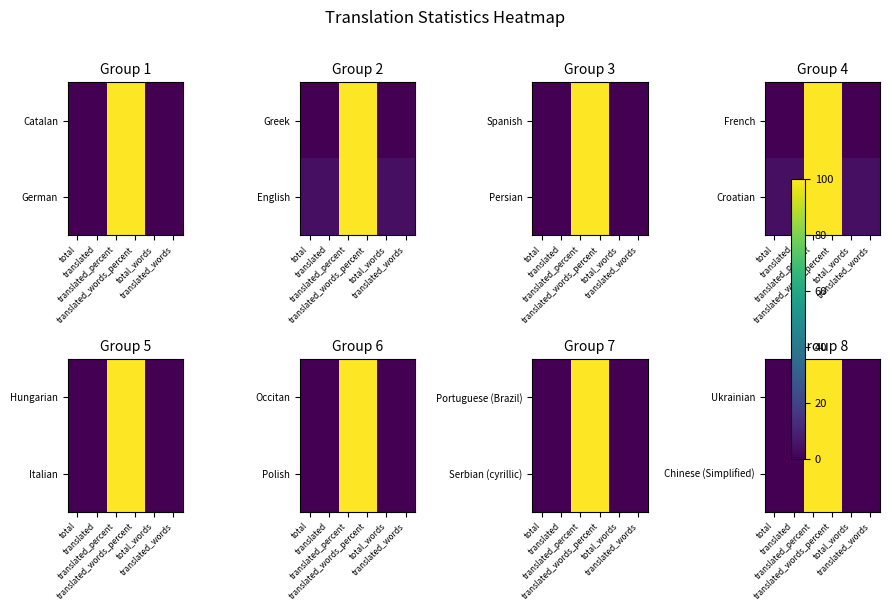

What is the difference between the Ukrainian values at total and translated_words_percent?

100